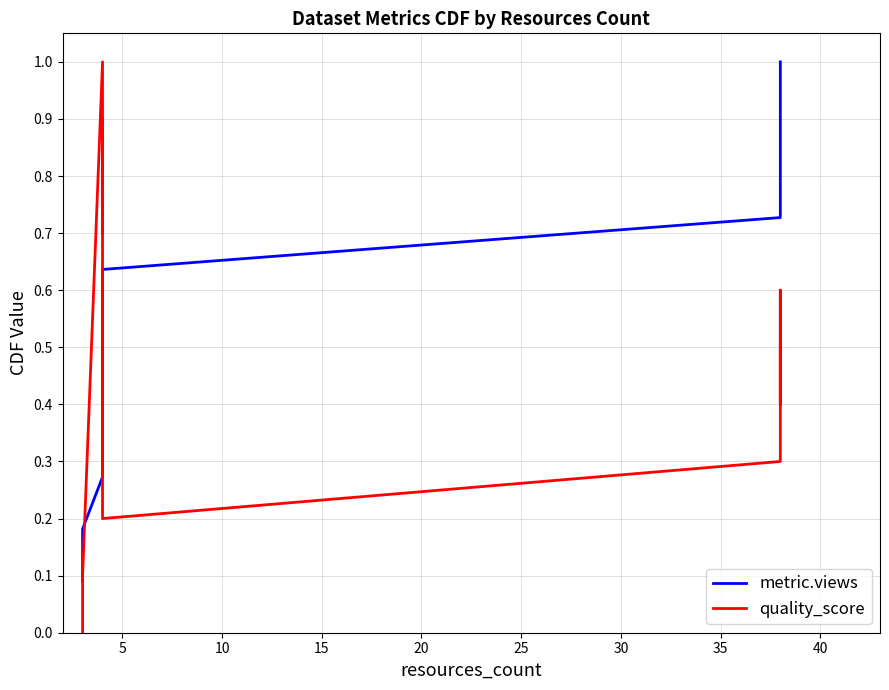

How many lines are shown in the chart?

2